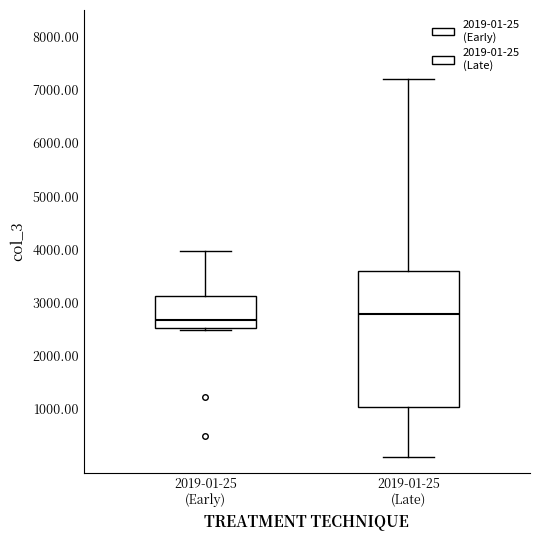

Reading left to right, transcribe this box plot: for each box, give where its median line is, the range the box spans, and where its two whiskers end, as read against the y-axis. The values are not printed on the chart, so give them approximately, as read against the axis.

2019-01-25 (Early): median 2700, box 2500 to 3100, whiskers 2500 (just below the box's lower edge) to 4000
2019-01-25 (Late): median 2800, box 1000 to 3600, whiskers 100 to 7200